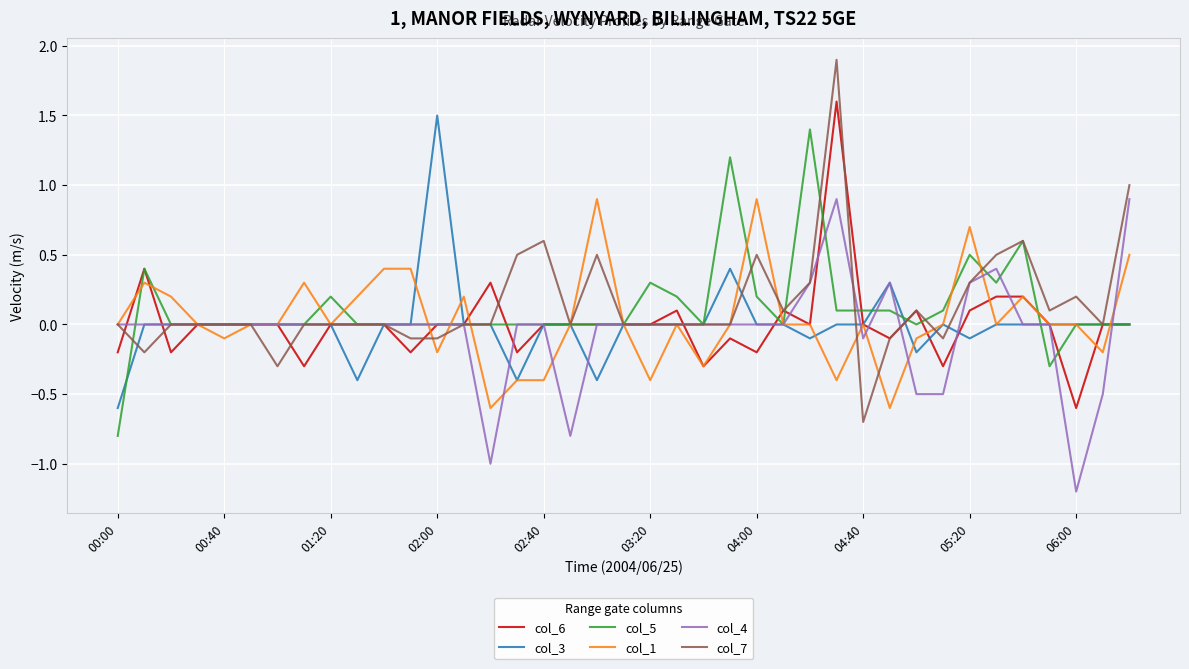

Which series has the widest spread of values?

col_7